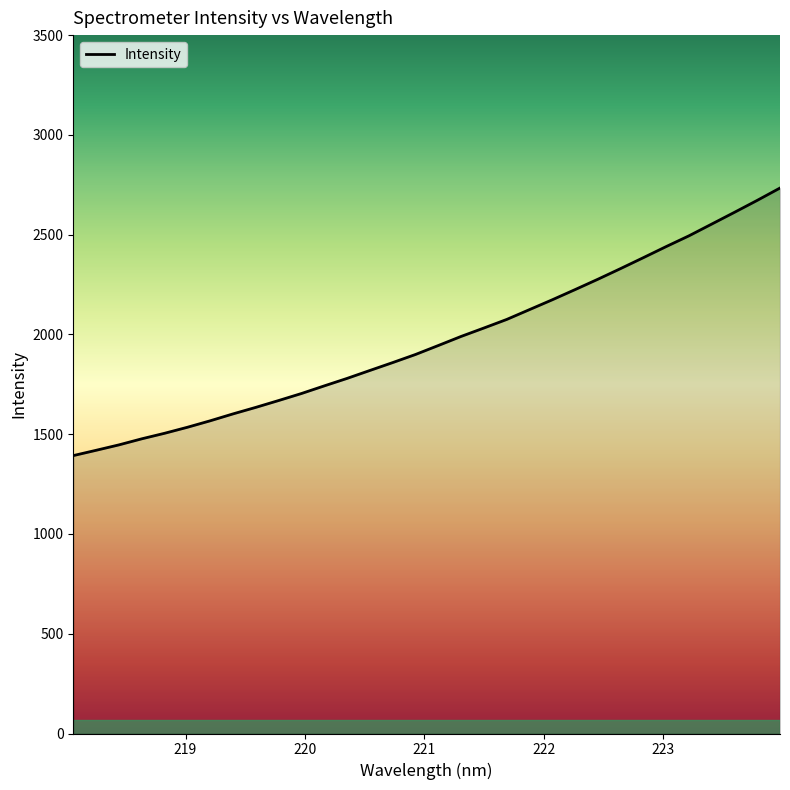

Reading right to left, extract all data points from this chart.

2733.7	2671.8	2611.9	2552.9	2494.1	2440.2	2384.7	2329.9	2276.3	2224.5	2173.5	2124.2	2074.9	2032.0	1989.8	1944.4	1899.4	1858.9	1819.3	1779.6	1742.1	1703.9	1668.7	1634.4	1601.7	1567.1	1534.7	1504.6	1476.8	1446.4	1419.3	1392.7